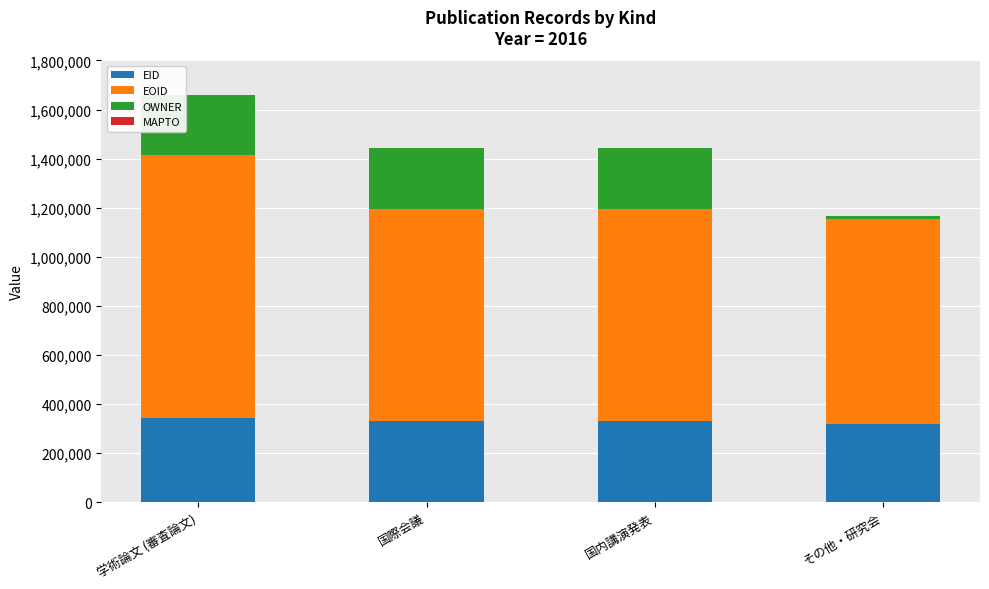

What is the maximum value for EID?

343149